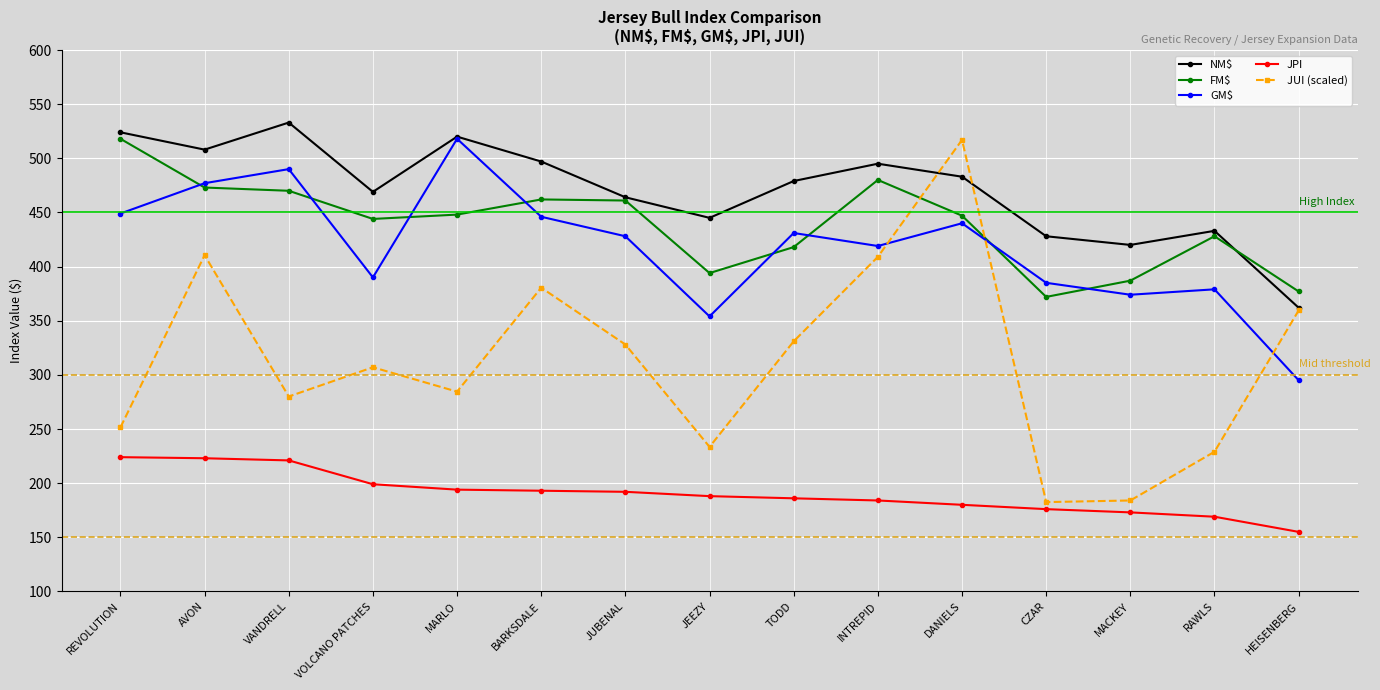

Which series has the largest total across all categories?

NM$